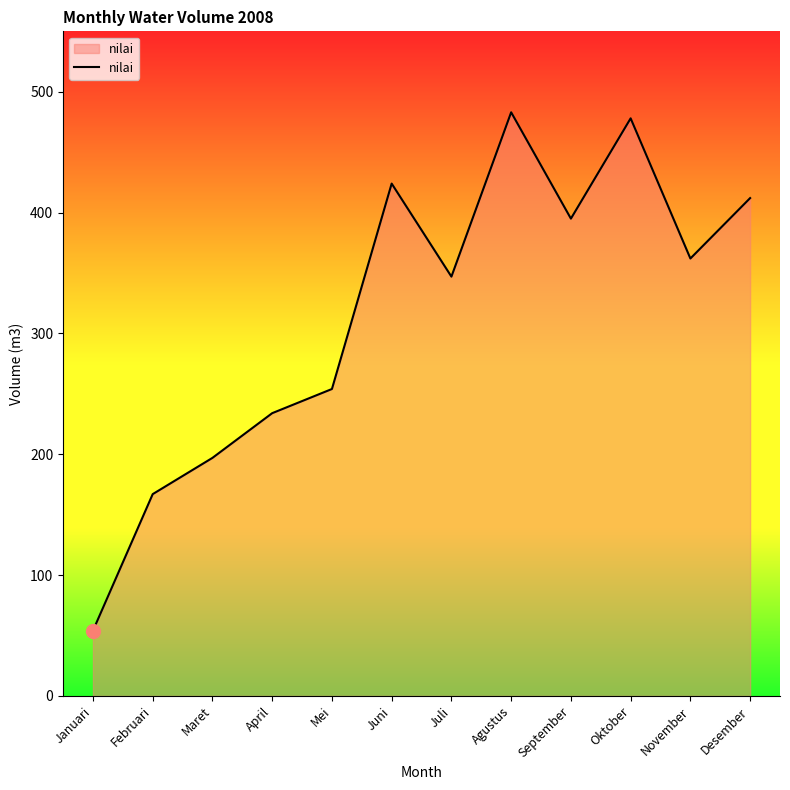

True or false: the data shows 254 at Mei.

True